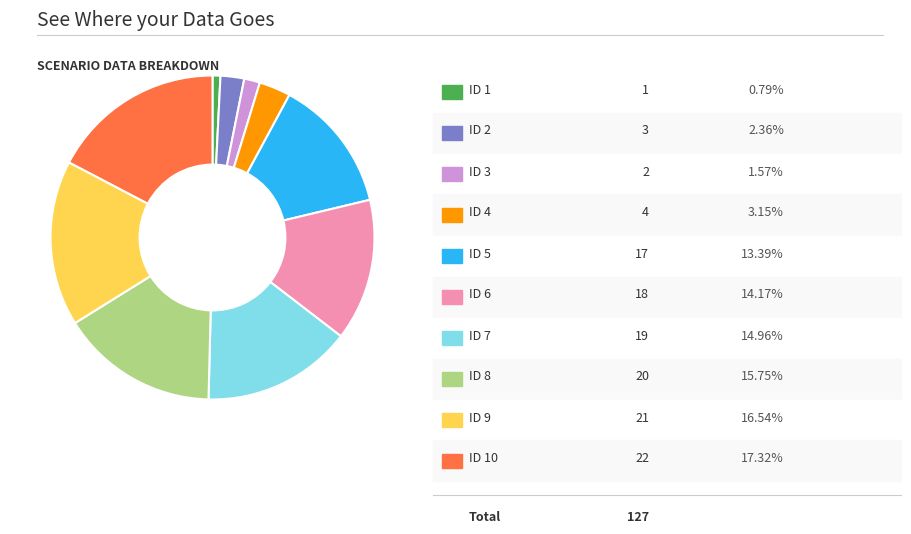

Does any single category account for the majority?

No